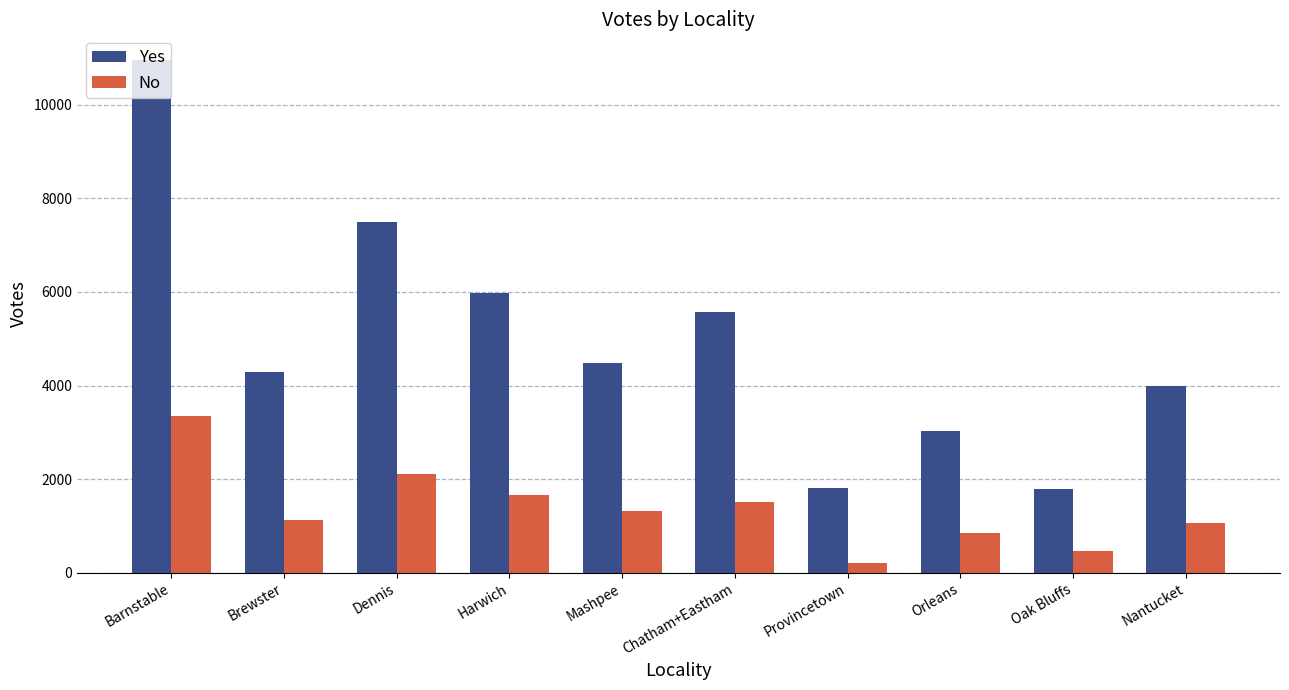

Does the chart contain stacked bars?

No